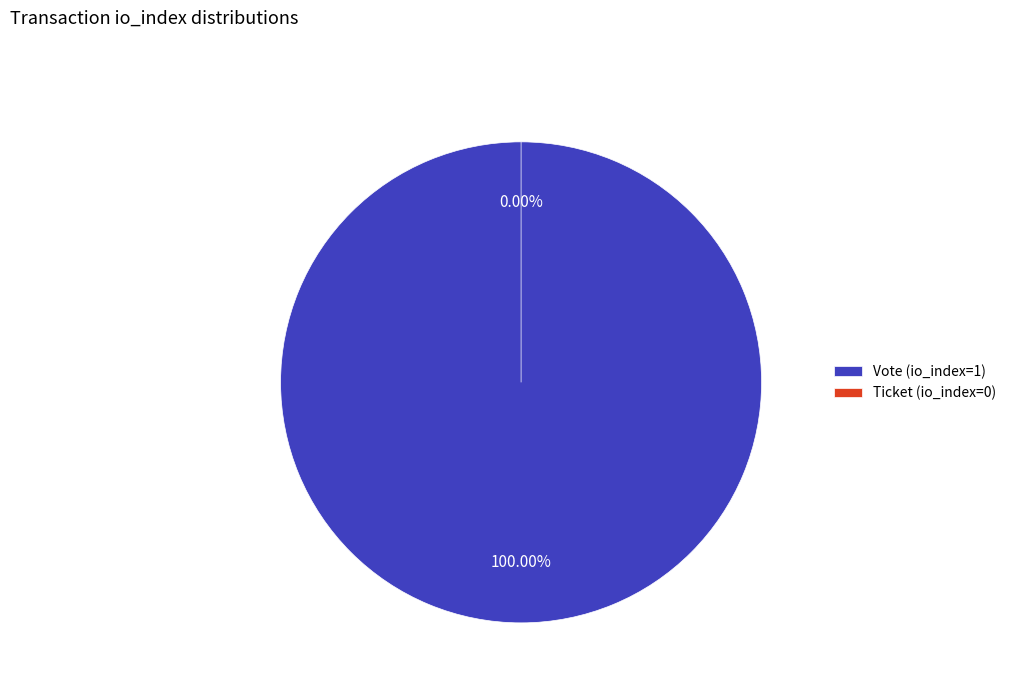

True or false: Vote (io_index=1) accounts for 99% of the total.

False